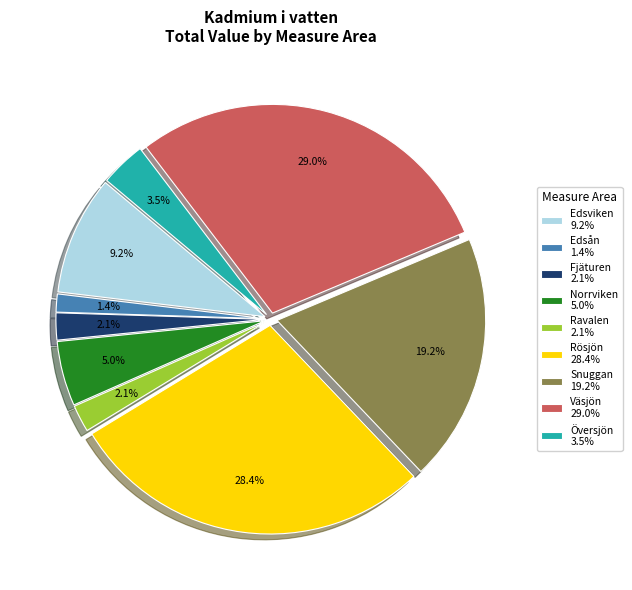

Which has a higher value, Snuggan or Fjäturen?

Snuggan